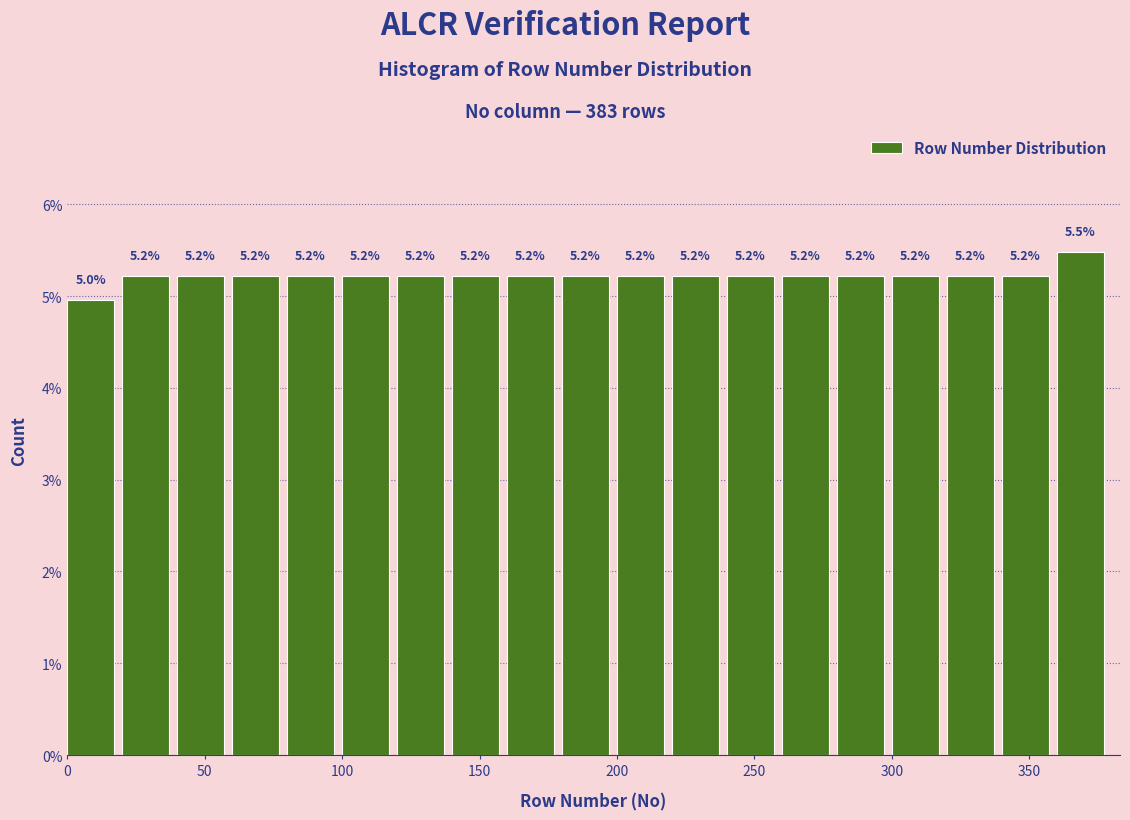

Over which range of the x-axis is the bar tallest?

360 to 380